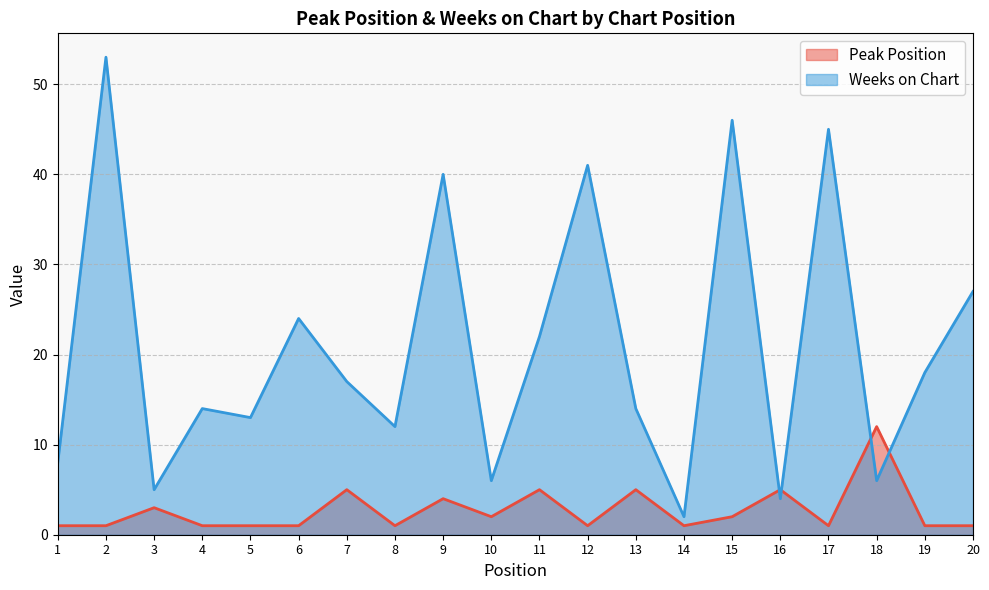

Which category has the highest value across all series?

2